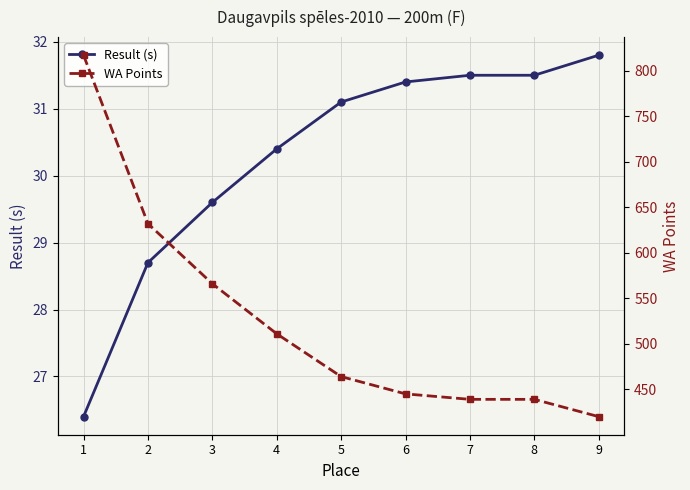

What value does the WA Points series have at 5?

464.0